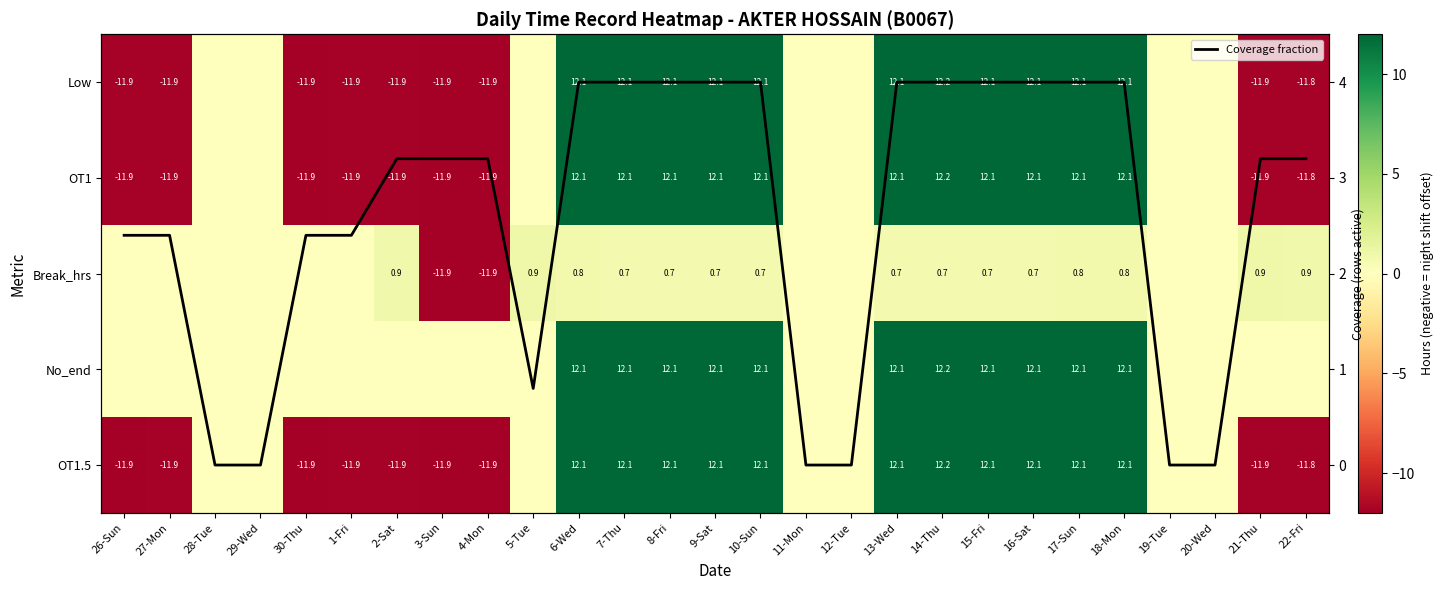

What is the difference between the second highest and second lowest values in the OT1 series?

24.1